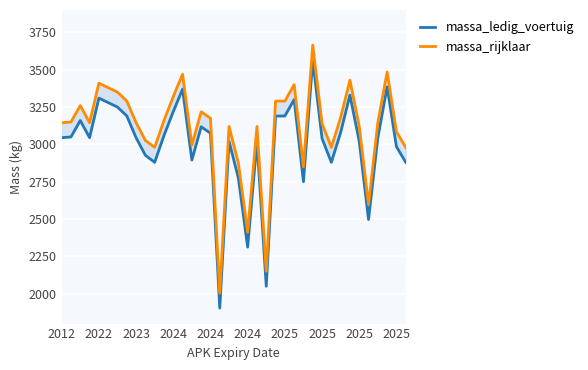

What is the total value across all series at 2025?

6480